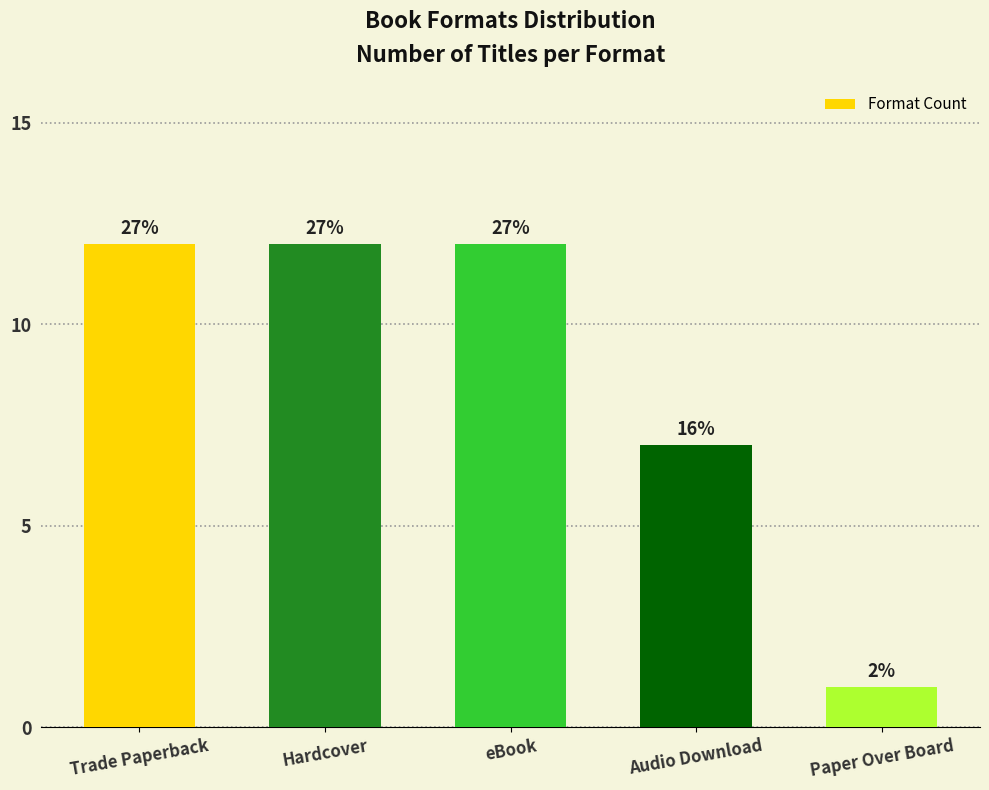

Rank the categories by value from lowest to highest.

Paper Over Board, Audio Download, Trade Paperback, Hardcover, eBook